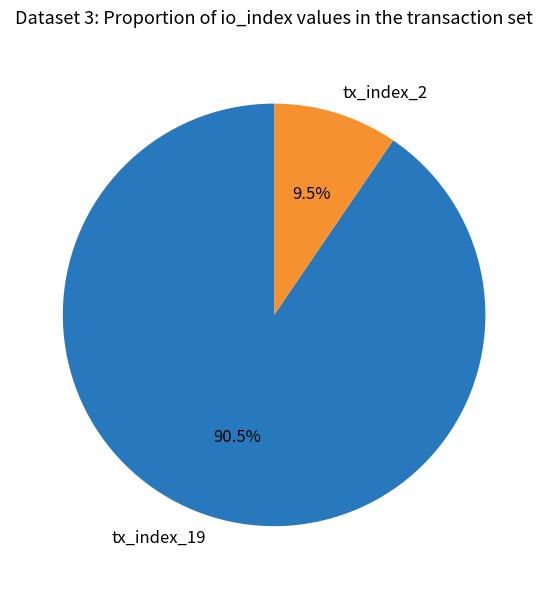

To the nearest percent, what is the difference between the largest and smallest slice percentages?

81%